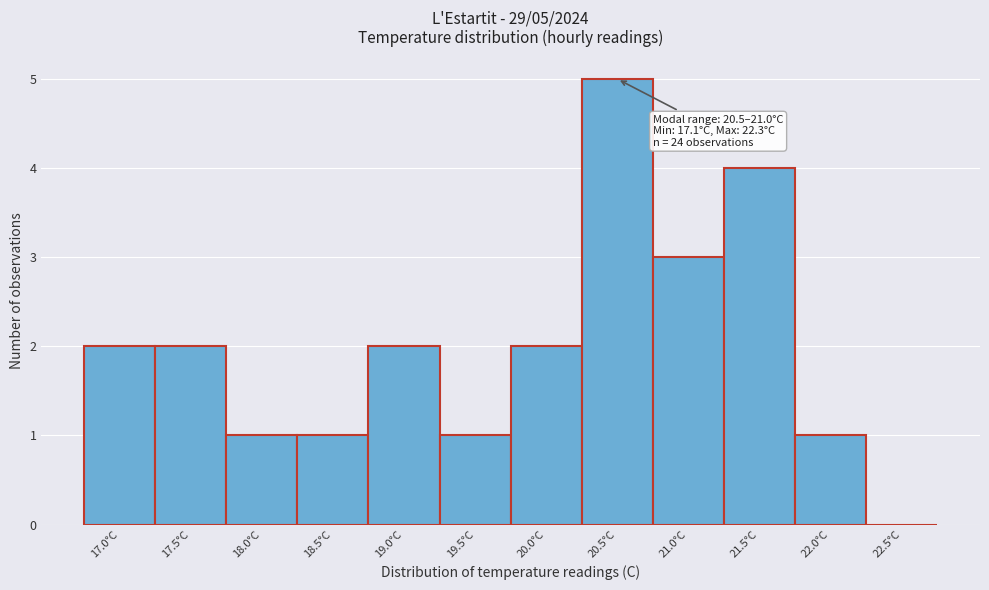

Reading left to right, extract all data points from this chart.

17.0°C=2	17.5°C=2	18.0°C=1	18.5°C=1	19.0°C=2	19.5°C=1	20.0°C=2	20.5°C=5	21.0°C=3	21.5°C=4	22.0°C=1	22.5°C=0